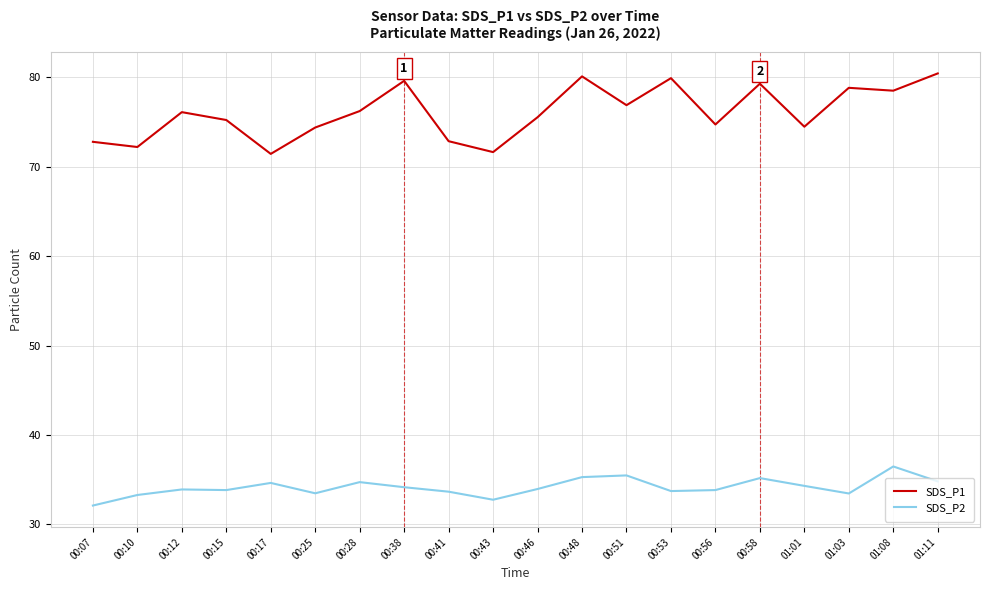

What is the difference between the second highest and minimum values in the SDS_P2 series?

3.4